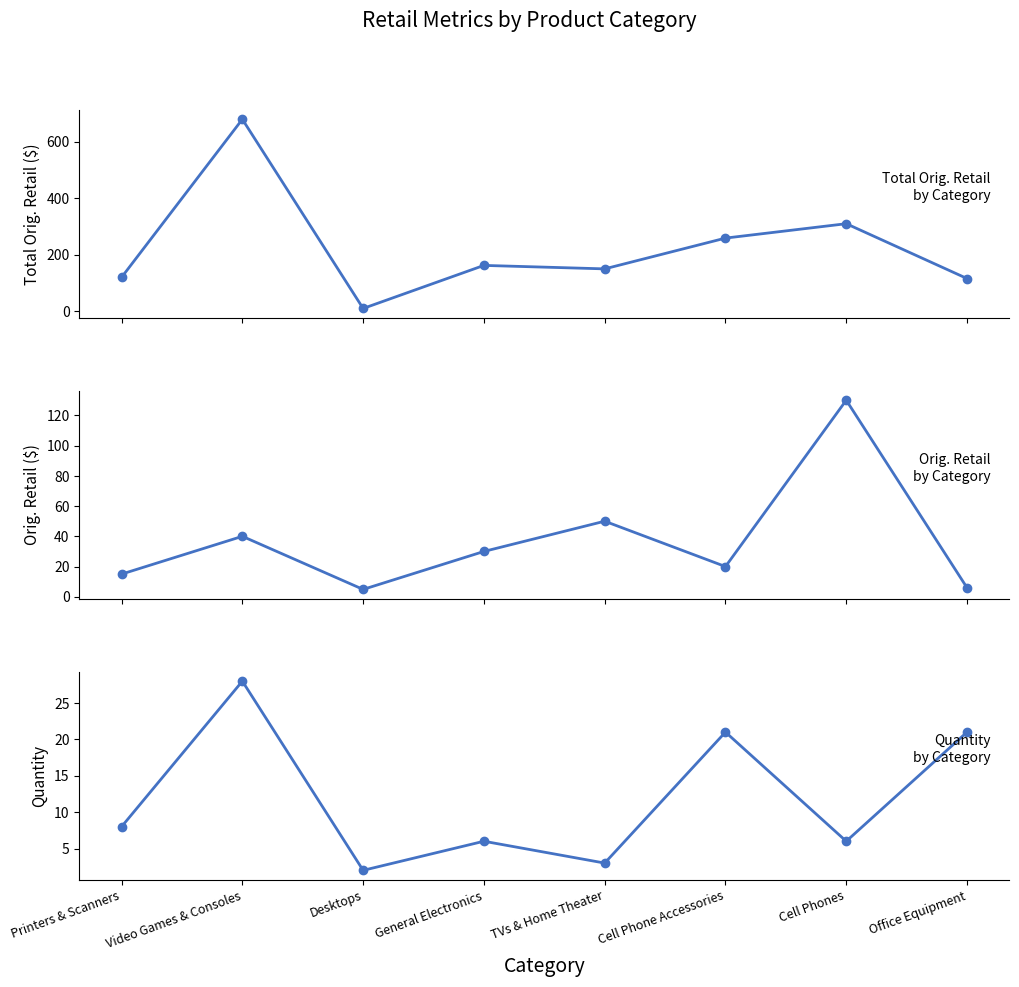

True or false: Quantity has a value of 28.0 at Video Games & Consoles.

True